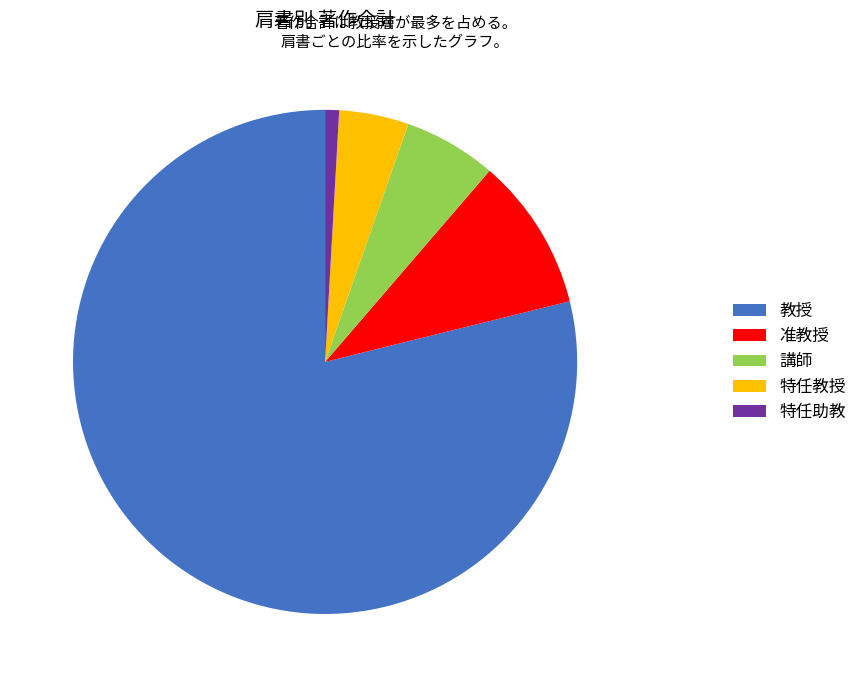

Which category has the smallest portion of the pie?

特任助教